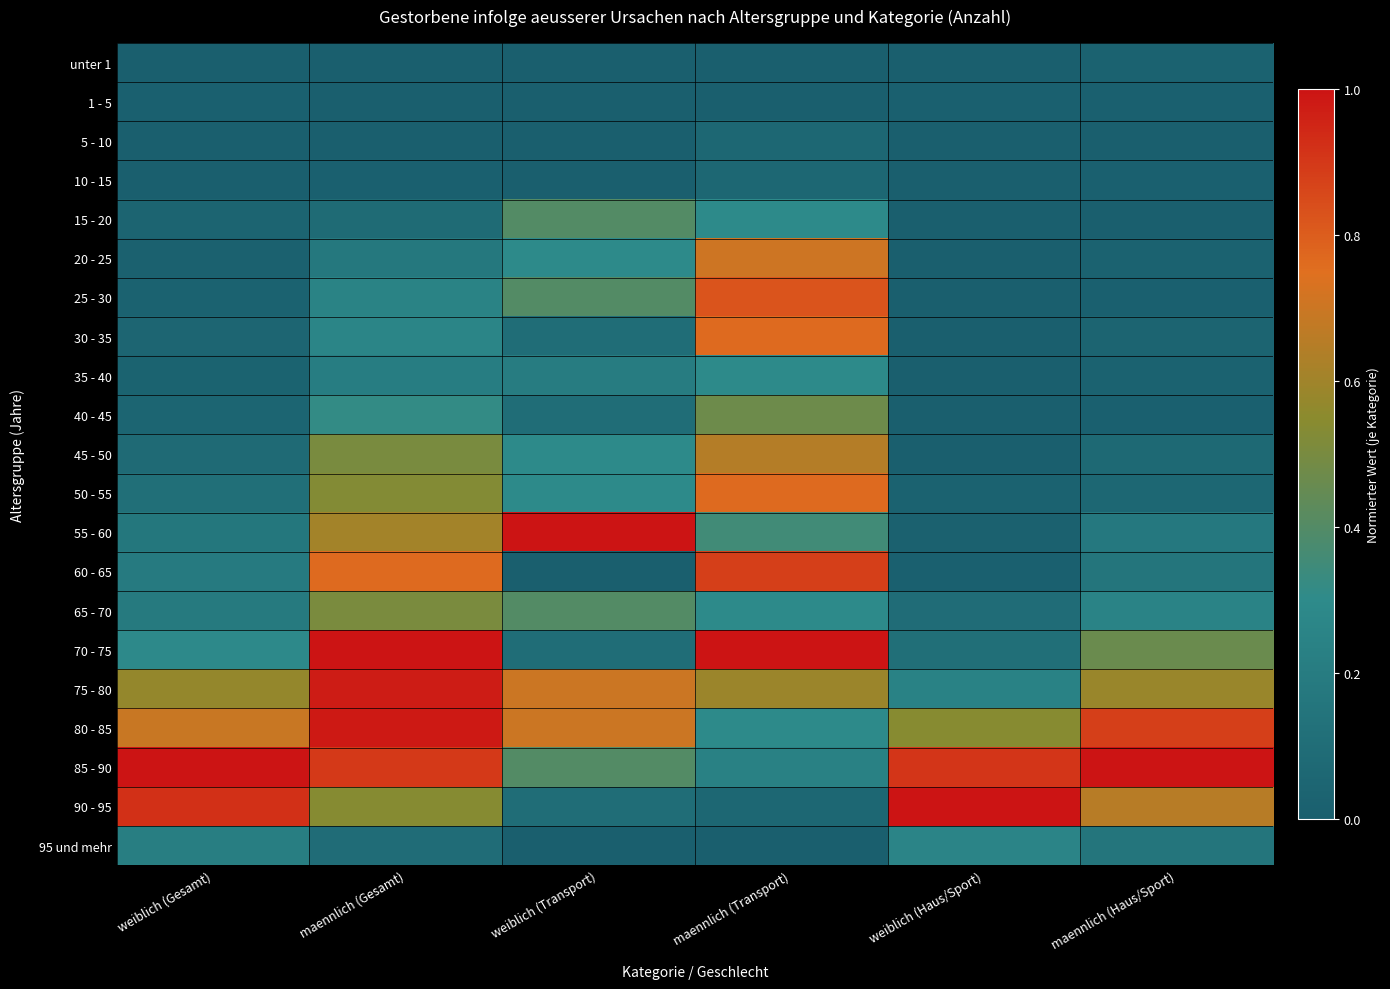

What is the total value across all series at weiblich (Haus/Sport)?

3.2